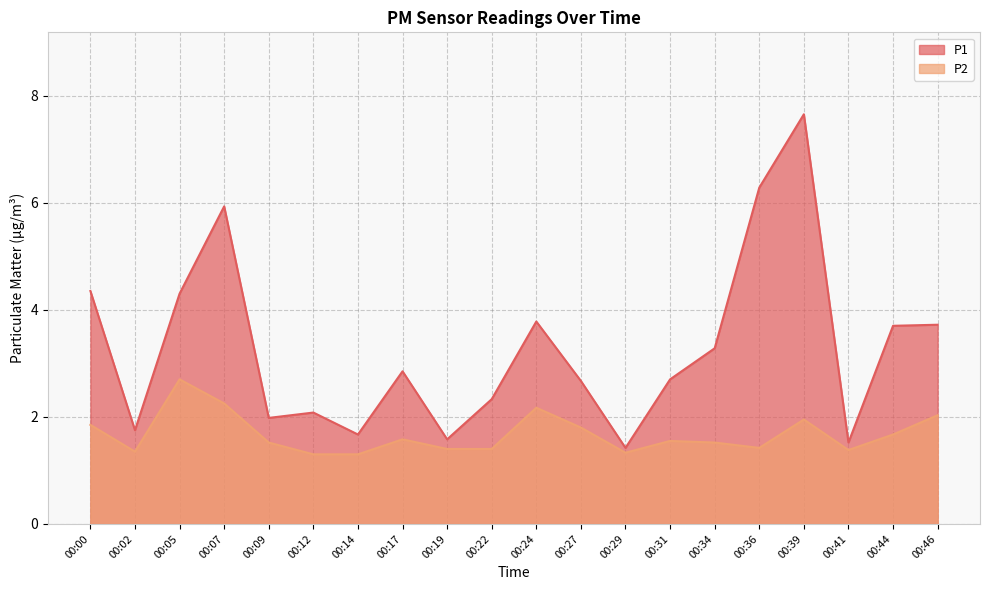

What is the greatest value displayed?

7.7